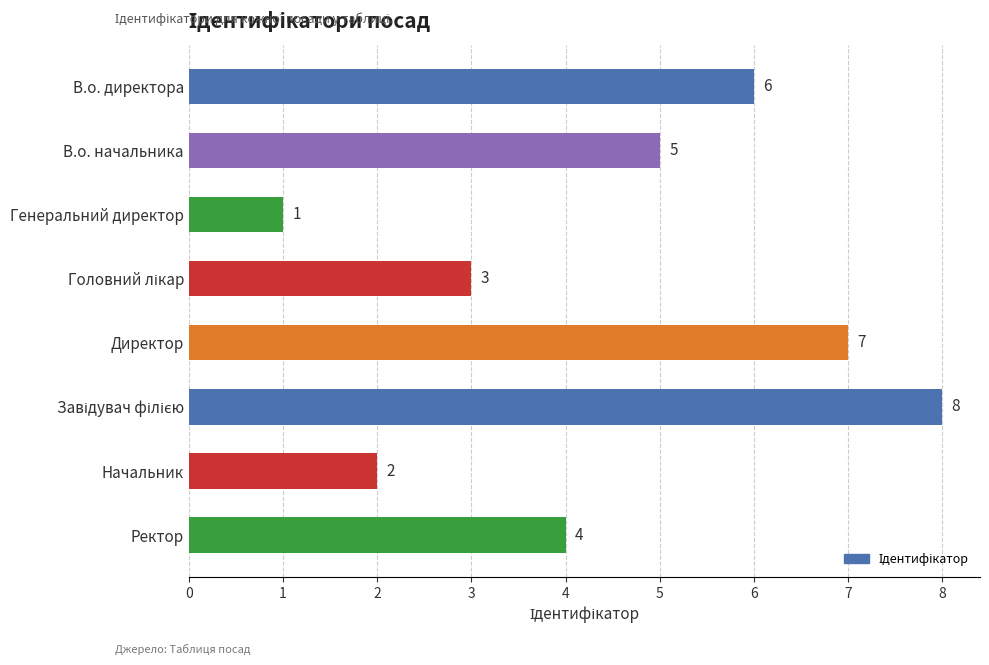

Reading bottom to top, extract all data points from this chart.

4	2	8	7	3	1	5	6